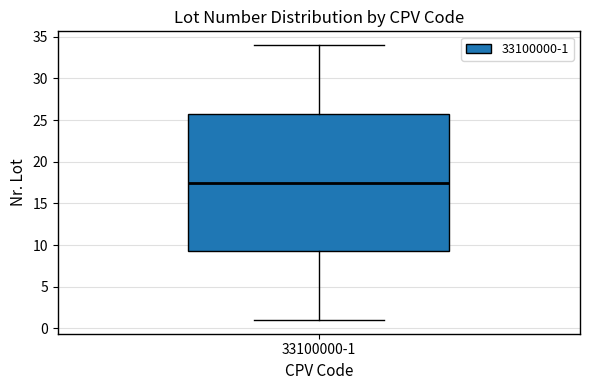

Read this box plot against the y-axis: the position of the median line, the range covered by the box, and the ends of both whiskers. The values are not printed on the chart, so give them approximately, as read against the axis.

median 17.5, box 9.5 to 26.0, whiskers 1.0 to 34.0